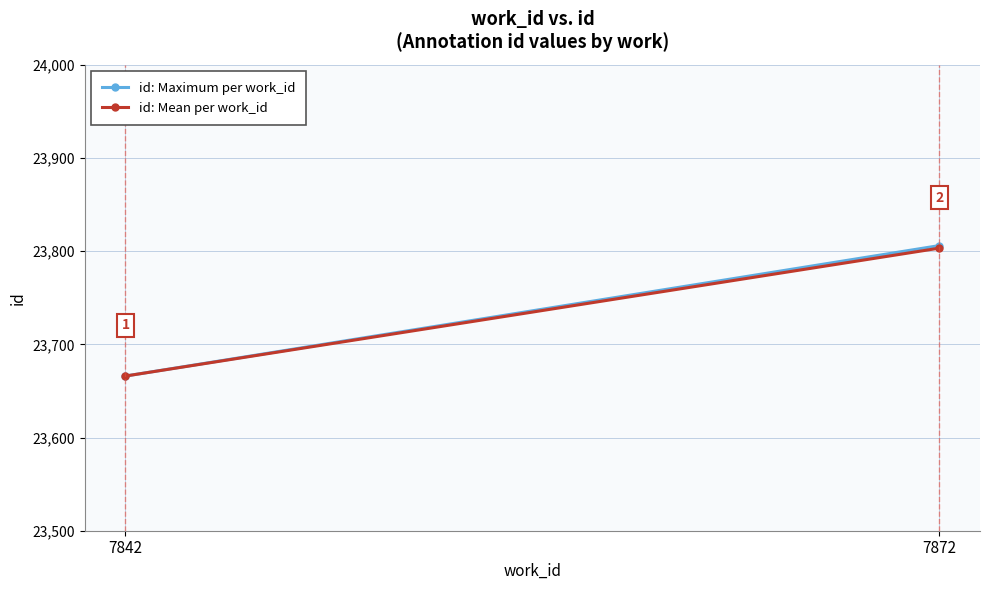

Rank the categories by id: Mean per work_id value from lowest to highest.

7842, 7872